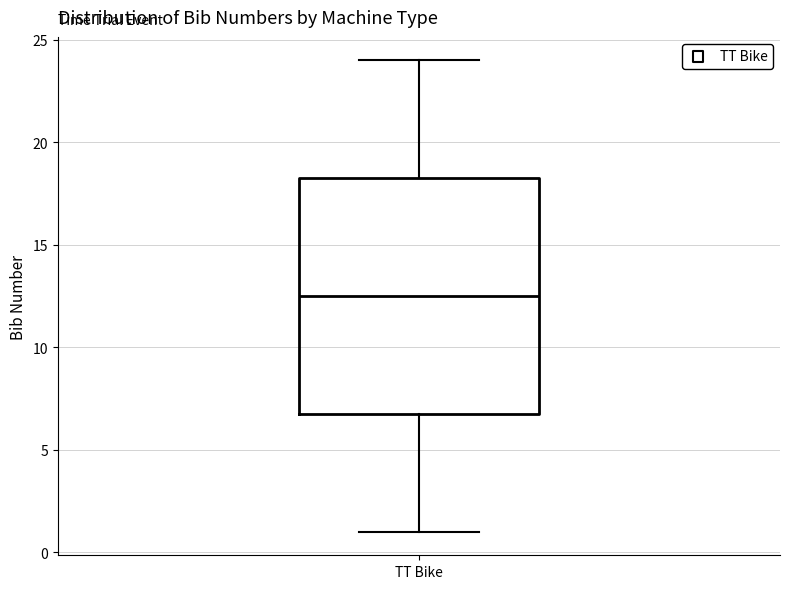

Where does the median line of the box for TT Bike sit on the y-axis? The values are not printed on the chart, so give them approximately, as read against the axis.

12.5